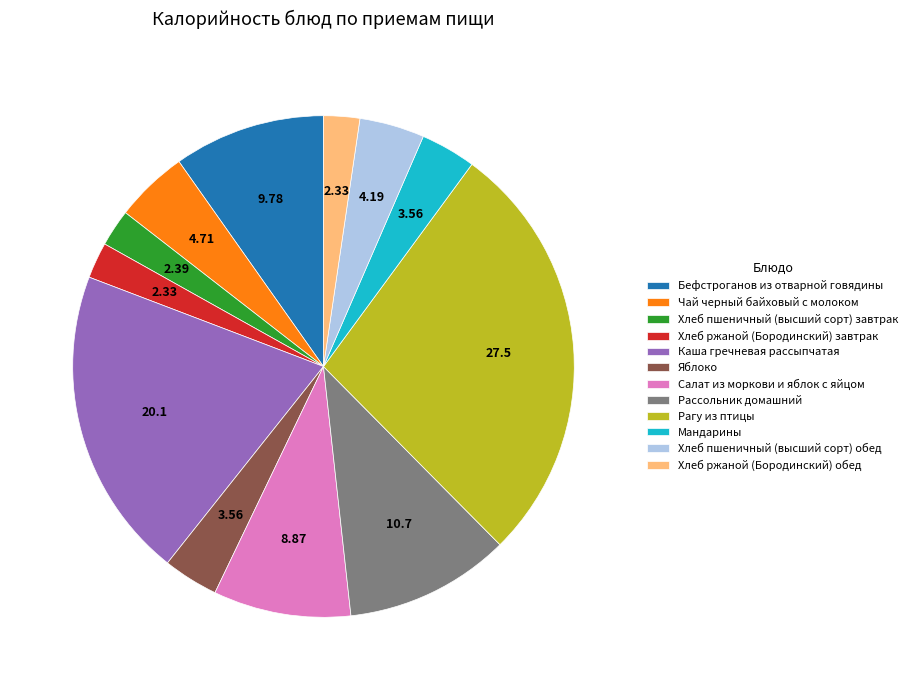

Is the sum of Бефстроганов из отварной говядины and Хлеб пшеничный (высший сорт) обед greater than half?

No